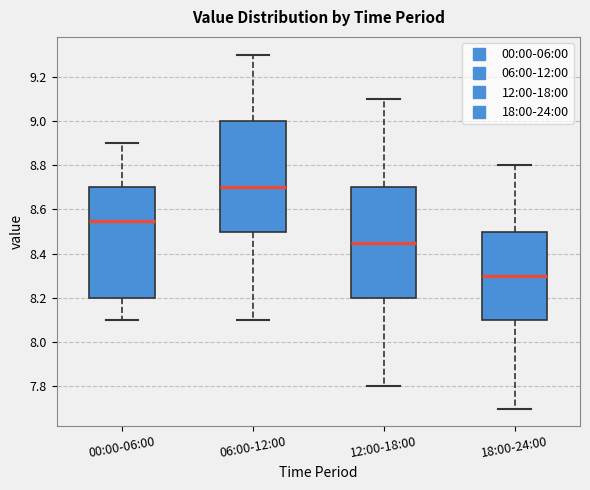

Reading left to right, transcribe this box plot: for each box, give where its median line is, the range the box spans, and where its two whiskers end, as read against the y-axis. The values are not printed on the chart, so give them approximately, as read against the axis.

00:00-06:00: median 8.56, box 8.20 to 8.70, whiskers 8.10 to 8.90
06:00-12:00: median 8.70, box 8.50 to 9.00, whiskers 8.10 to 9.30
12:00-18:00: median 8.46, box 8.20 to 8.70, whiskers 7.80 to 9.10
18:00-24:00: median 8.30, box 8.10 to 8.50, whiskers 7.70 to 8.80